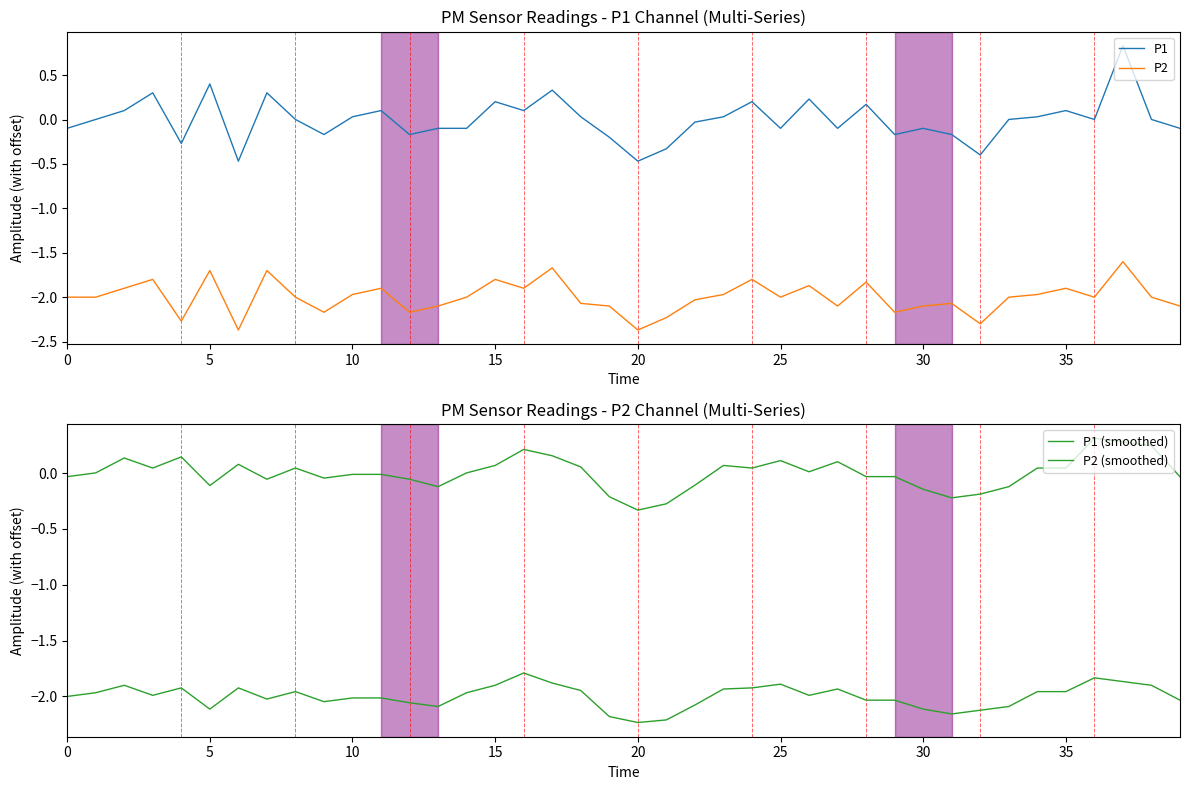

The P2 series shows -2.0 at 10. True or false?

True